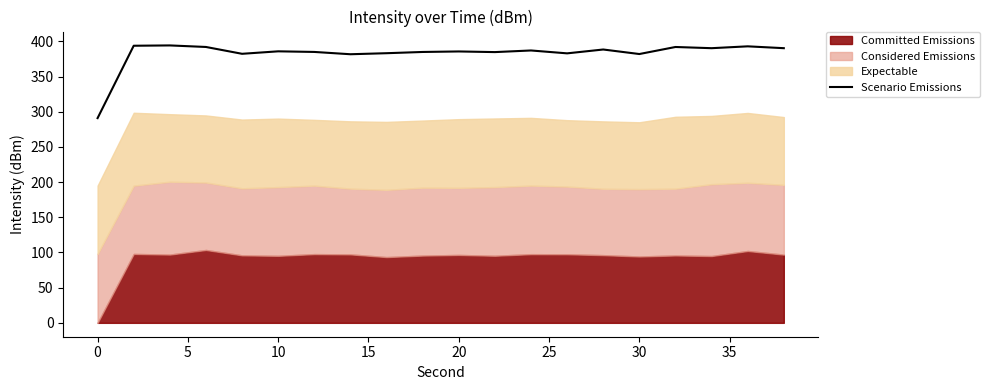

How many interior local valleys (lower than both neighbors) does the data have?

6